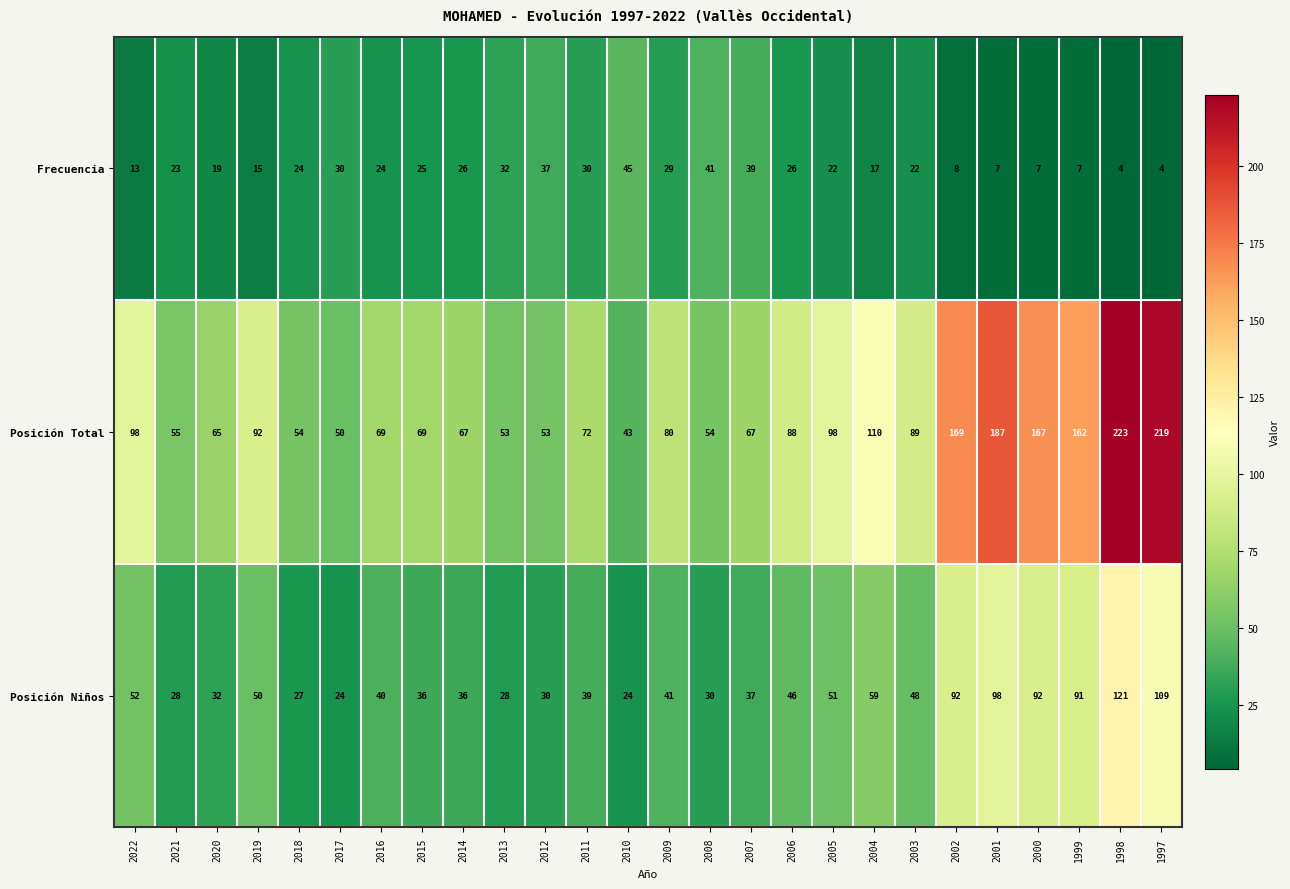

Which category has the highest value in the Posición Total series?

1998